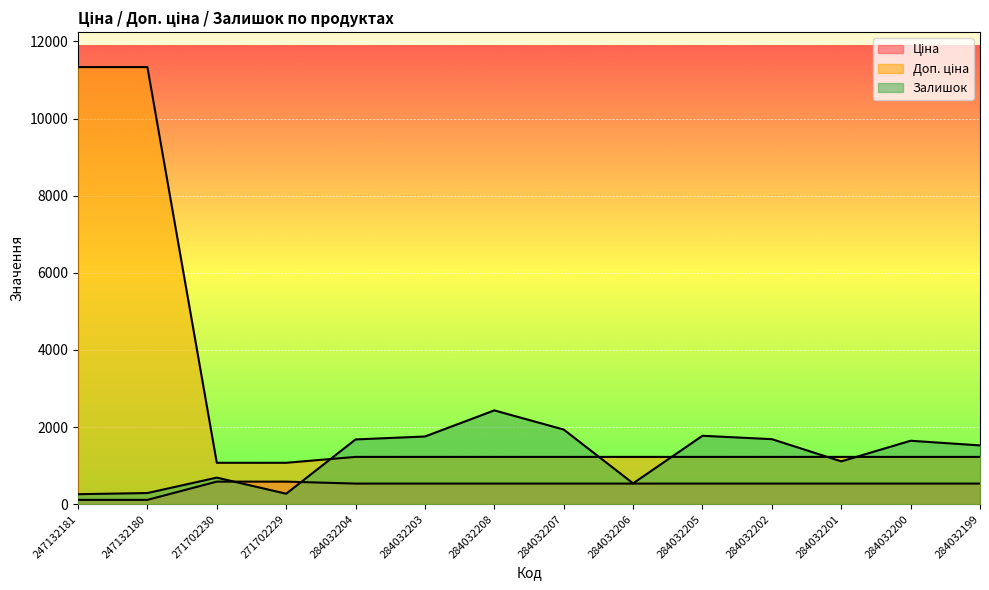

How many categories are shown in the chart?

14